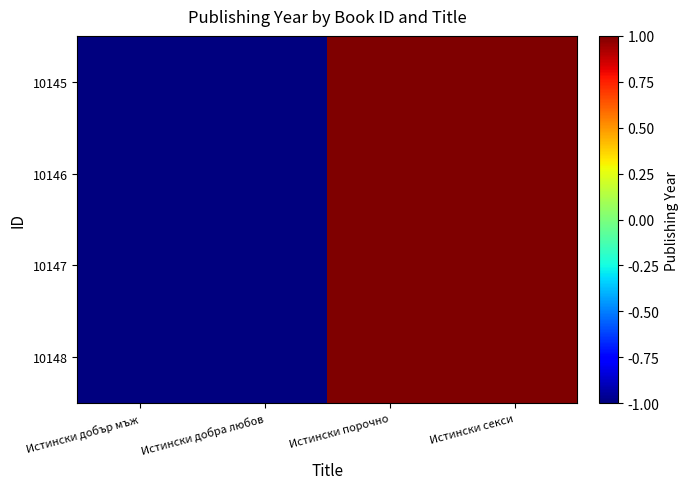

At which category is the sum across all series the highest?

Истински порочно